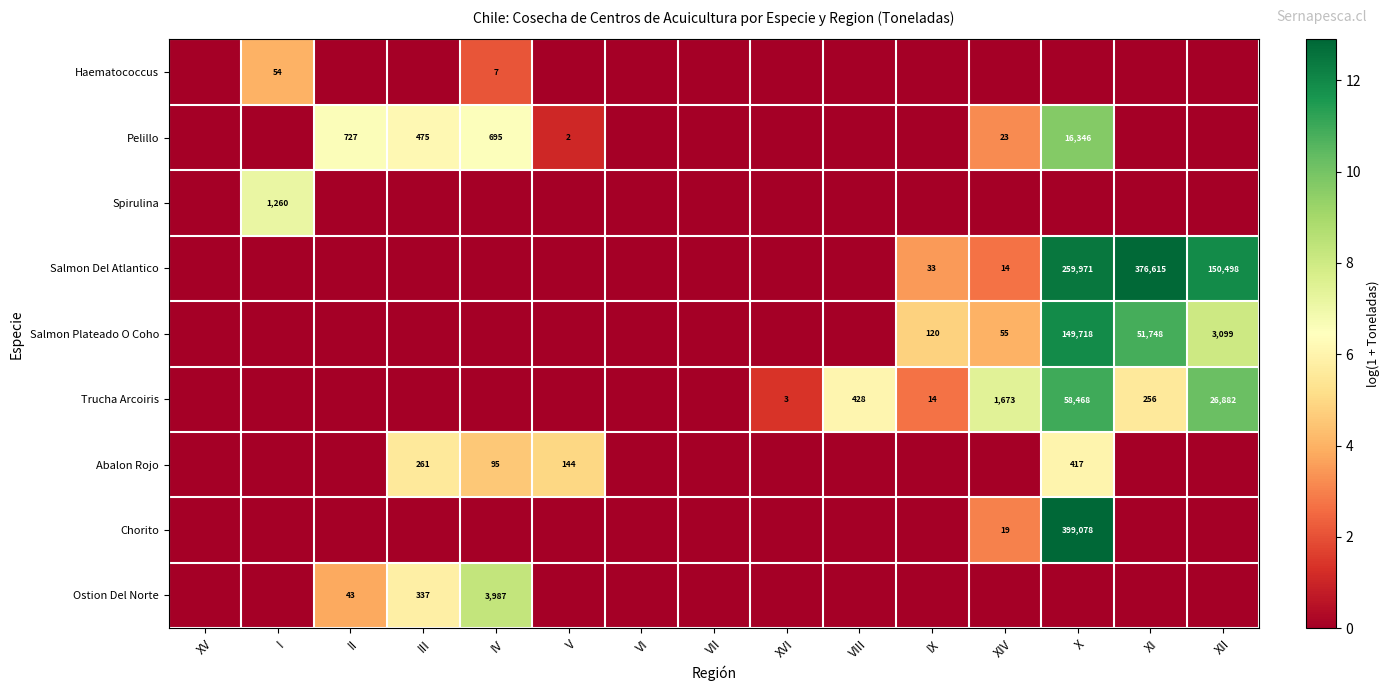

The value of Chorito at XIV is 32. True or false?

False